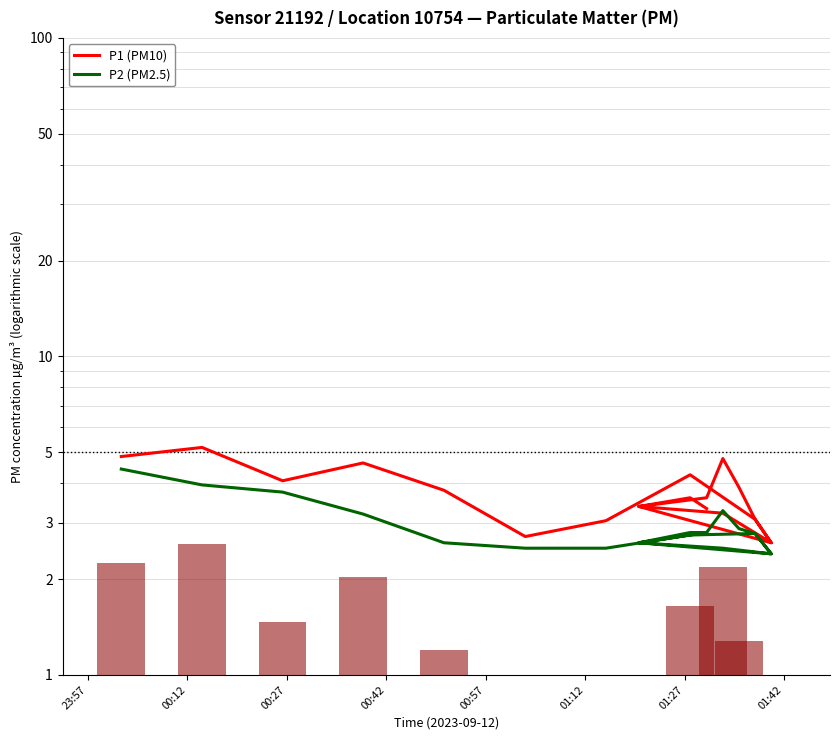

What is the label of the 16th bar from the right?

00:57